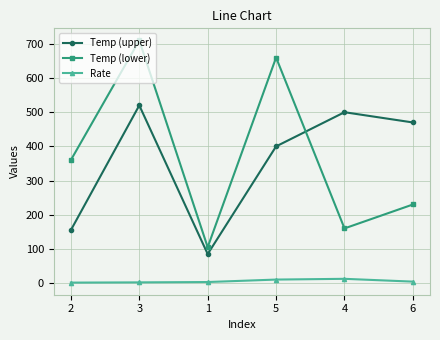

True or false: Rate and Temp (lower) cross at least once.

False